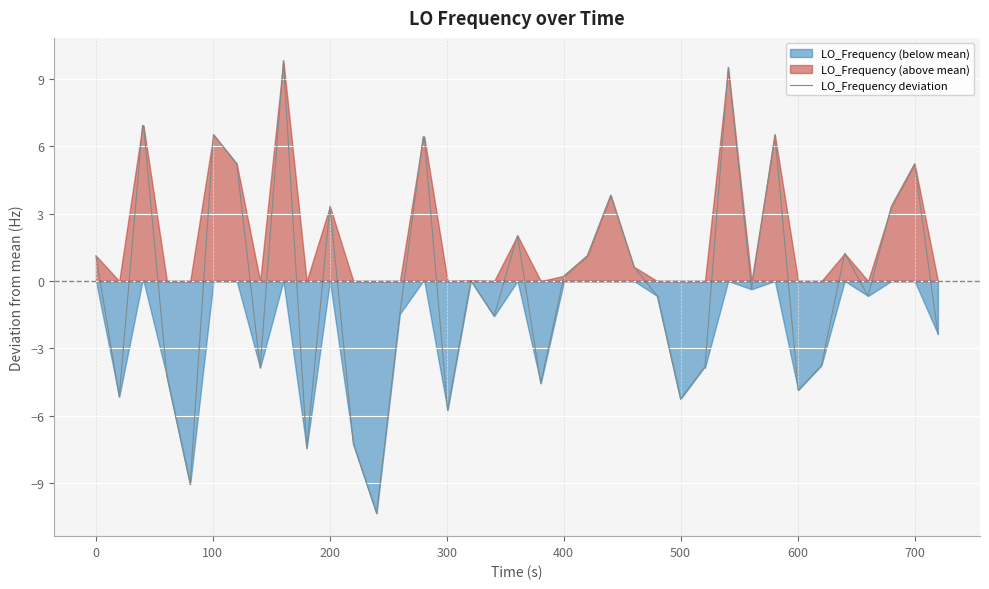

What is the highest value of the LO_Frequency deviation series?

9.8